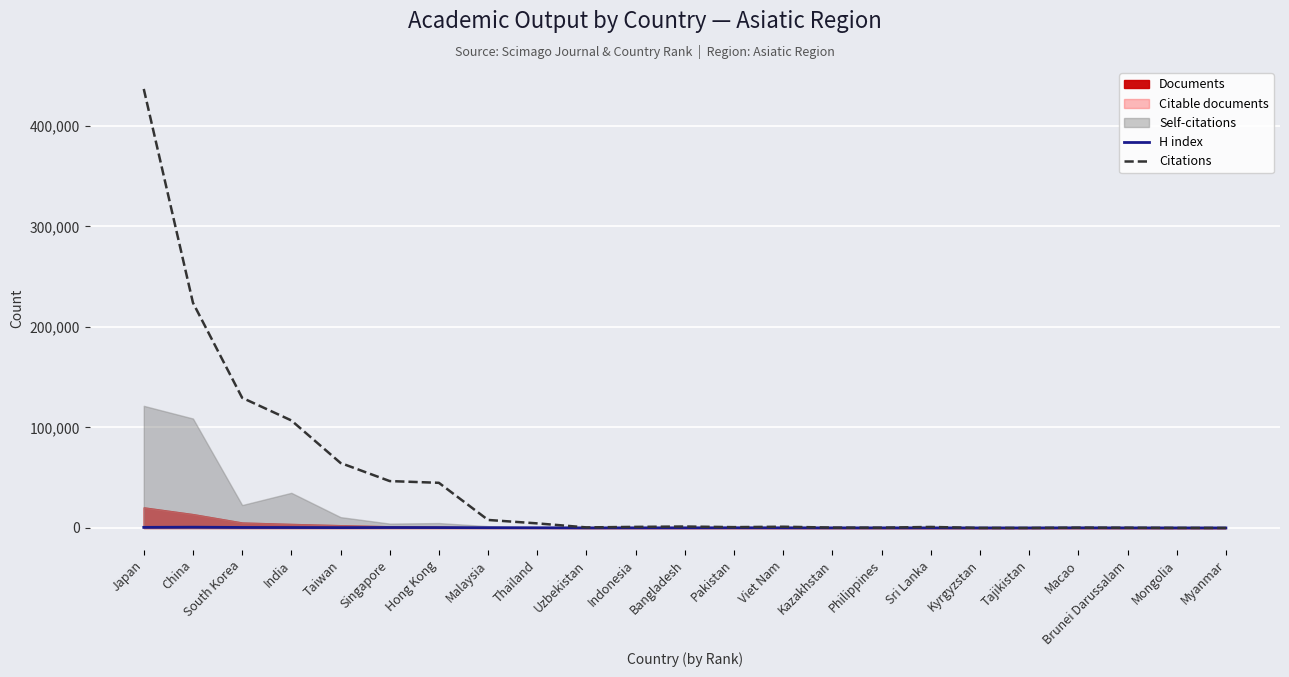

Rank the categories by H index value from highest to lowest.

China, Japan, South Korea, India, Singapore, Hong Kong, Taiwan, Malaysia, Thailand, Pakistan, Viet Nam, Bangladesh, Macao, Indonesia, Kazakhstan, Sri Lanka, Philippines, Uzbekistan, Brunei Darussalam, Mongolia, Tajikistan, Kyrgyzstan, Myanmar